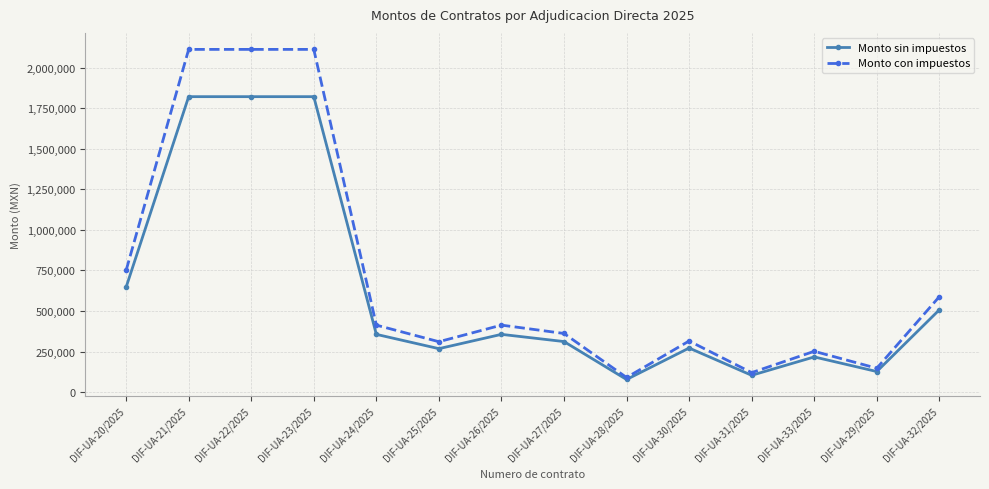

Is this an area chart (filled region under the line)?

No